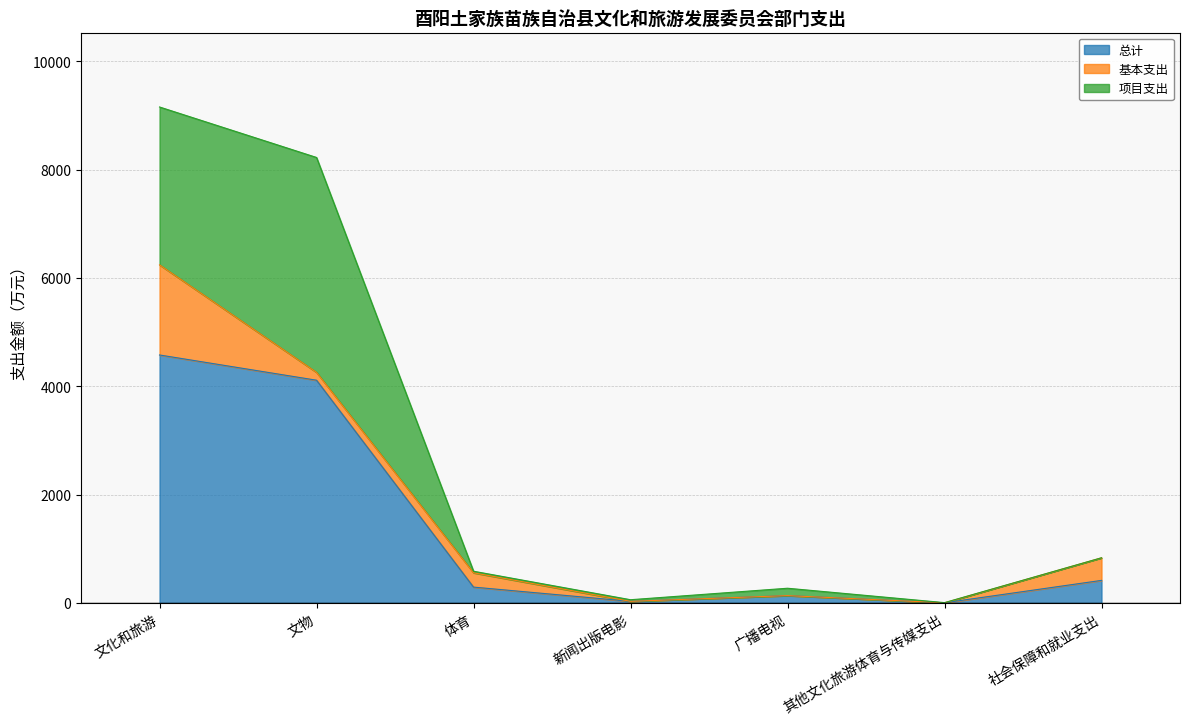

At how many categories does at least one series exceed 755?

2